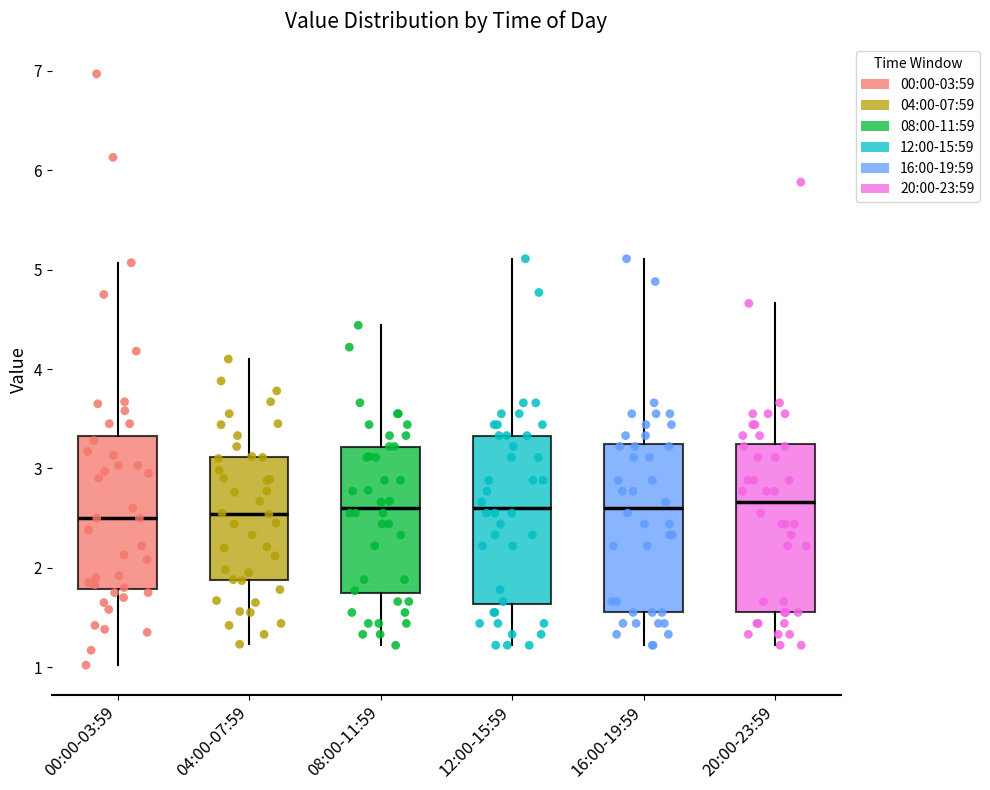

Where is the upper edge of the box for 12:00-15:59 on the y-axis? The values are not printed on the chart, so give them approximately, as read against the axis.

3.3